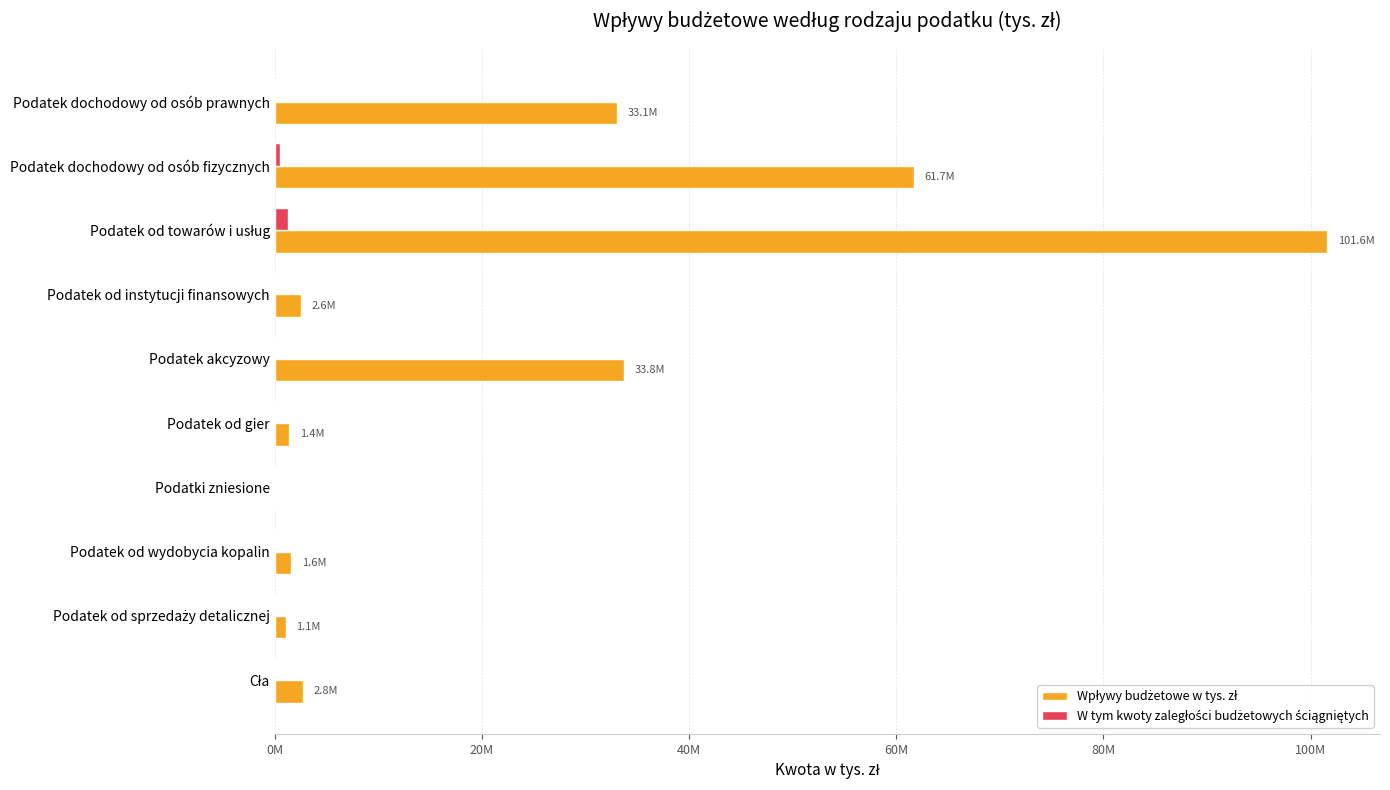

At how many categories does at least one series exceed 19530016?

4